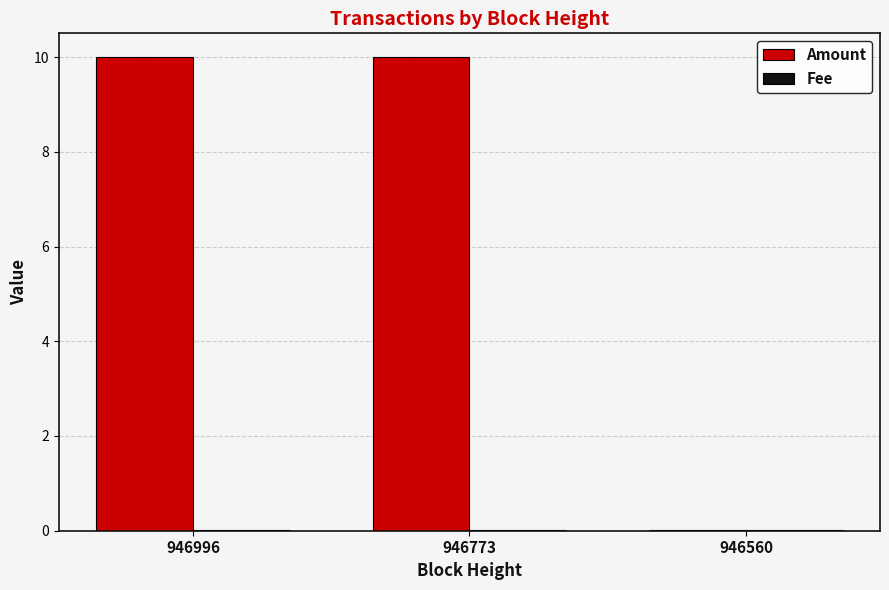

At which label does Amount first exceed 9?

946996